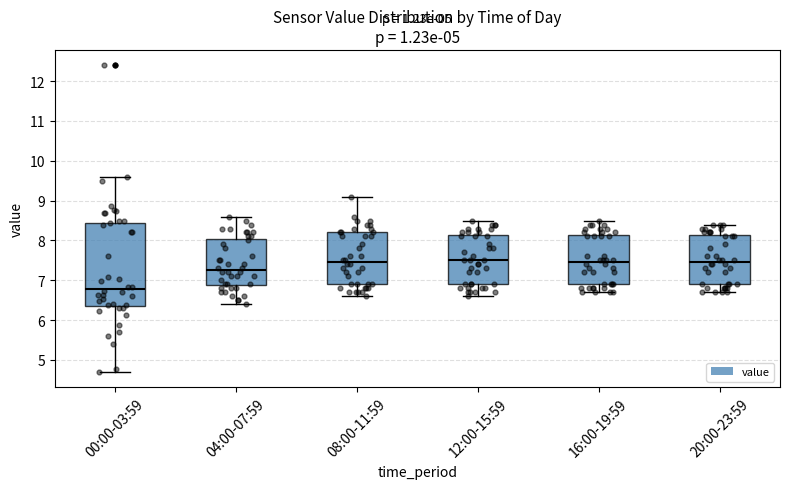

Where is the upper edge of the box for 00:00-03:59 on the y-axis? The values are not printed on the chart, so give them approximately, as read against the axis.

8.4